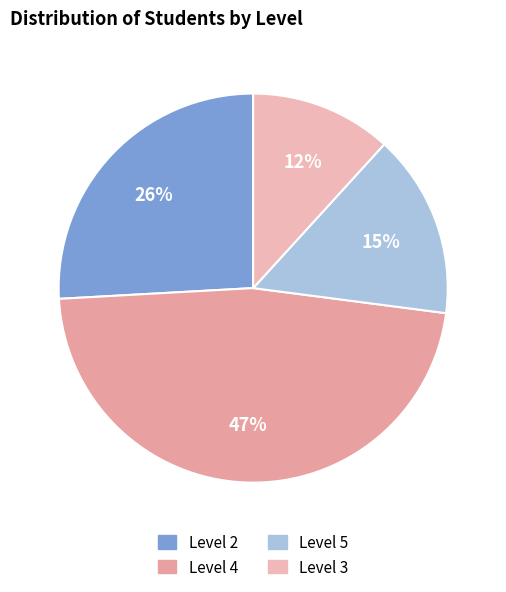

Rank the categories by value from highest to lowest.

Level 4, Level 2, Level 5, Level 3